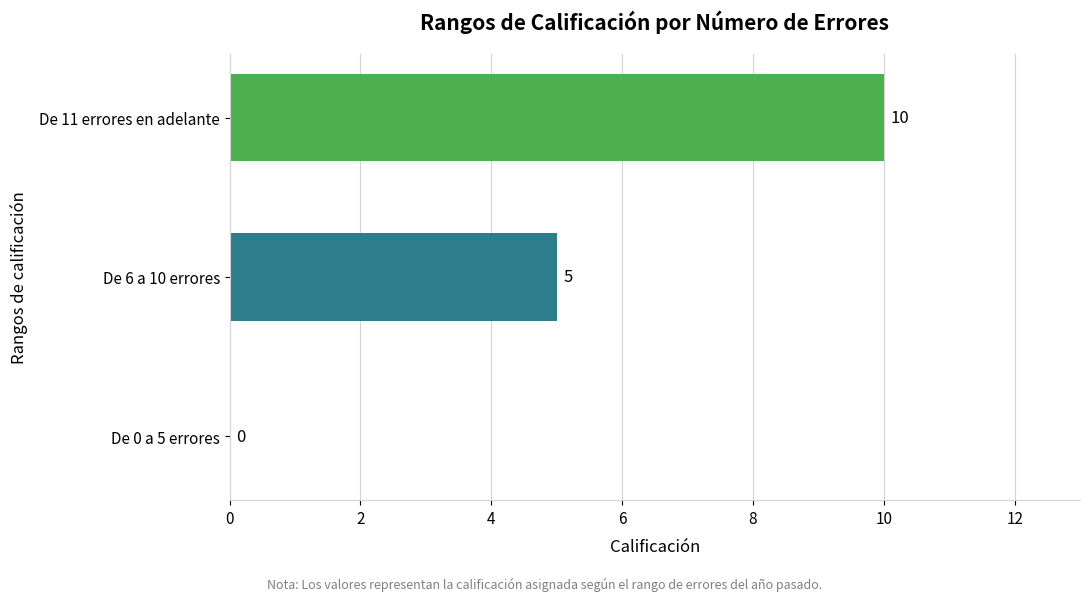

At which category does the chart reach its peak across all series?

De 11 errores en adelante